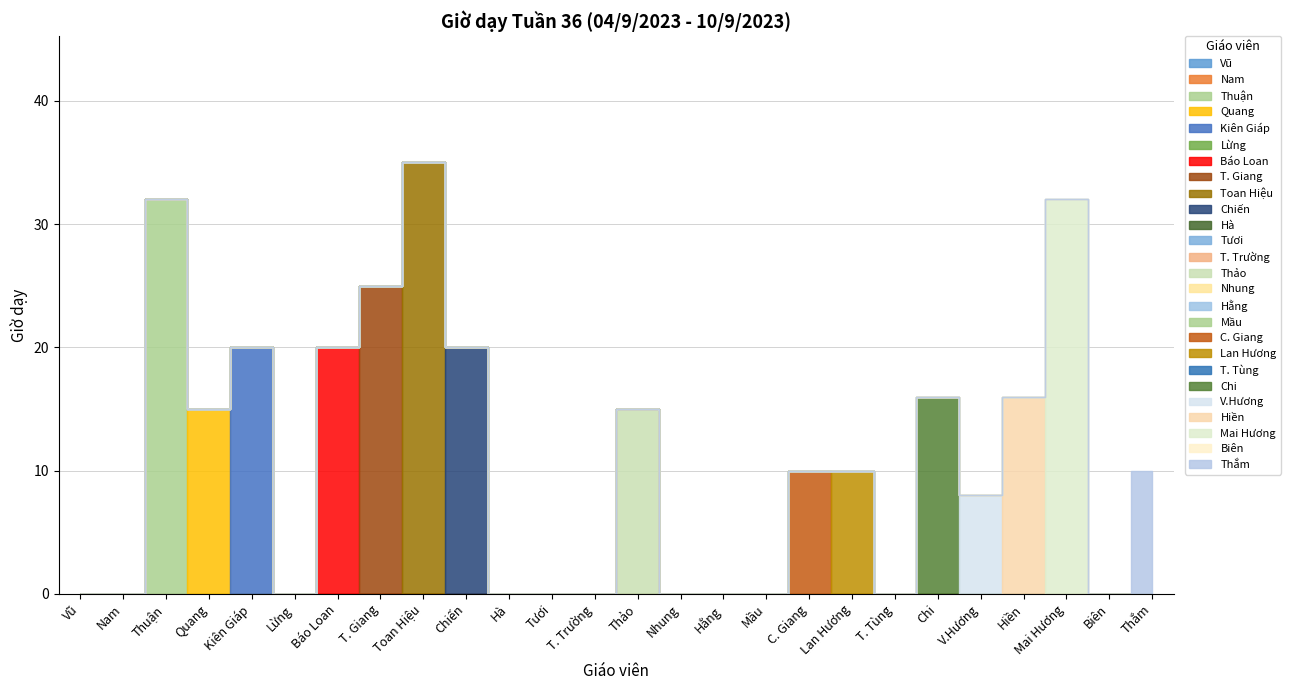

Between Lừng and Chiến, which series saw the biggest shift?

Toan Hiệu